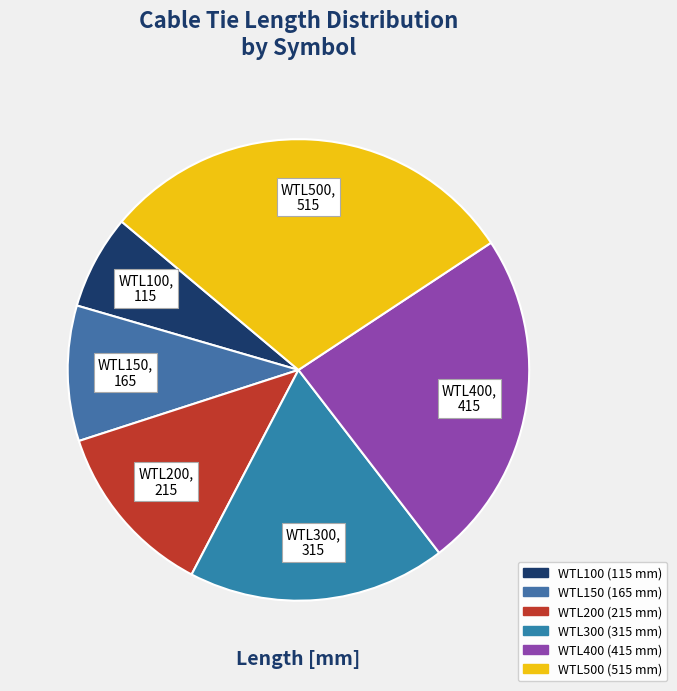

Rank the categories by value from lowest to highest.

WTL100, WTL150, WTL200, WTL300, WTL400, WTL500